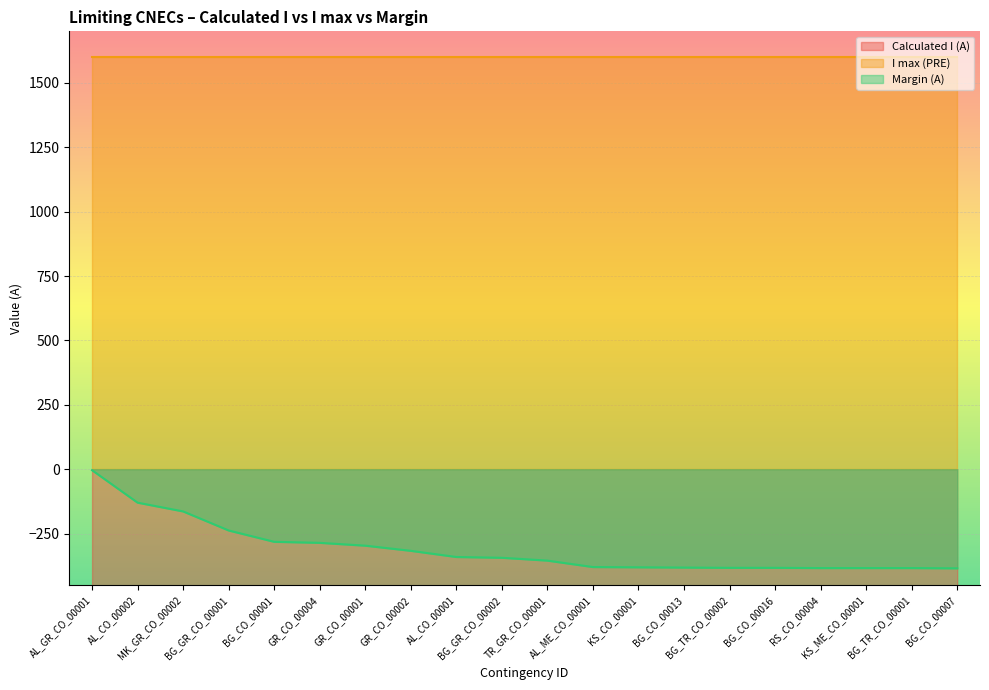

Where does the Margin (A) series first go above -344?

AL_GR_CO_00001